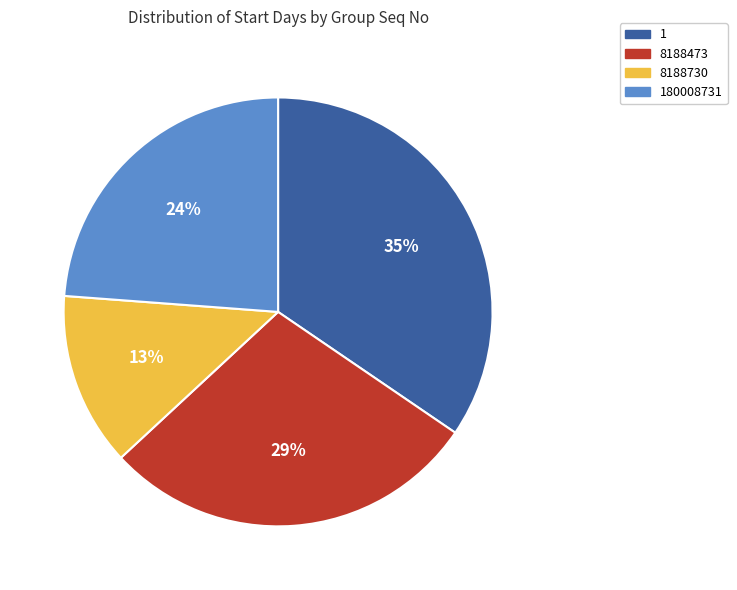

Rank the categories by value from lowest to highest.

8188730, 180008731, 8188473, 1